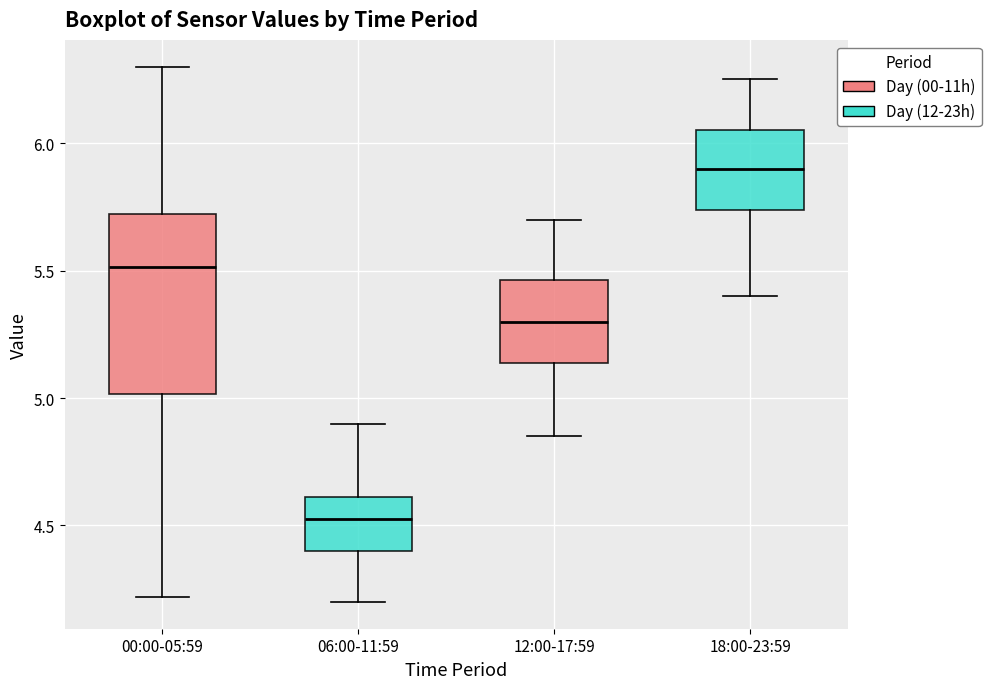

Where is the upper edge of the box for 18:00-23:59 on the y-axis? The values are not printed on the chart, so give them approximately, as read against the axis.

6.05